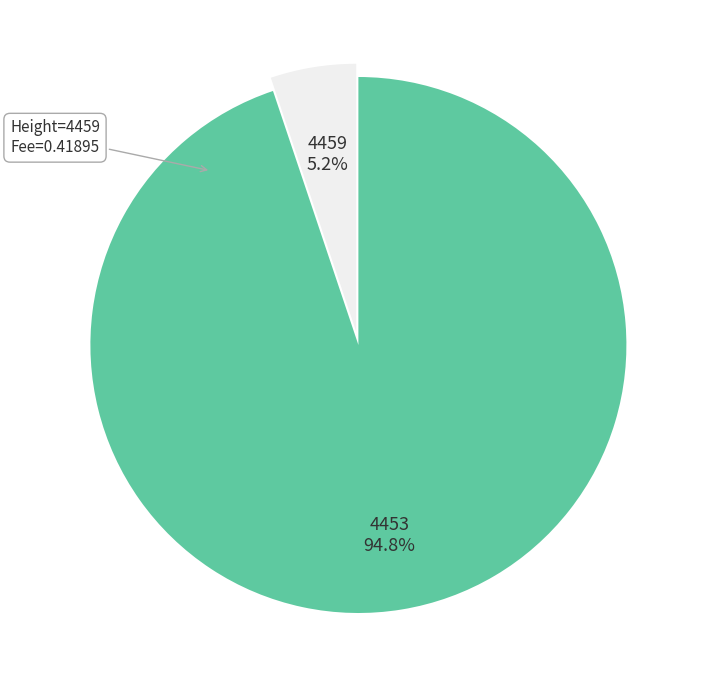

Is it true that 4453 is 87% of the pie?

False